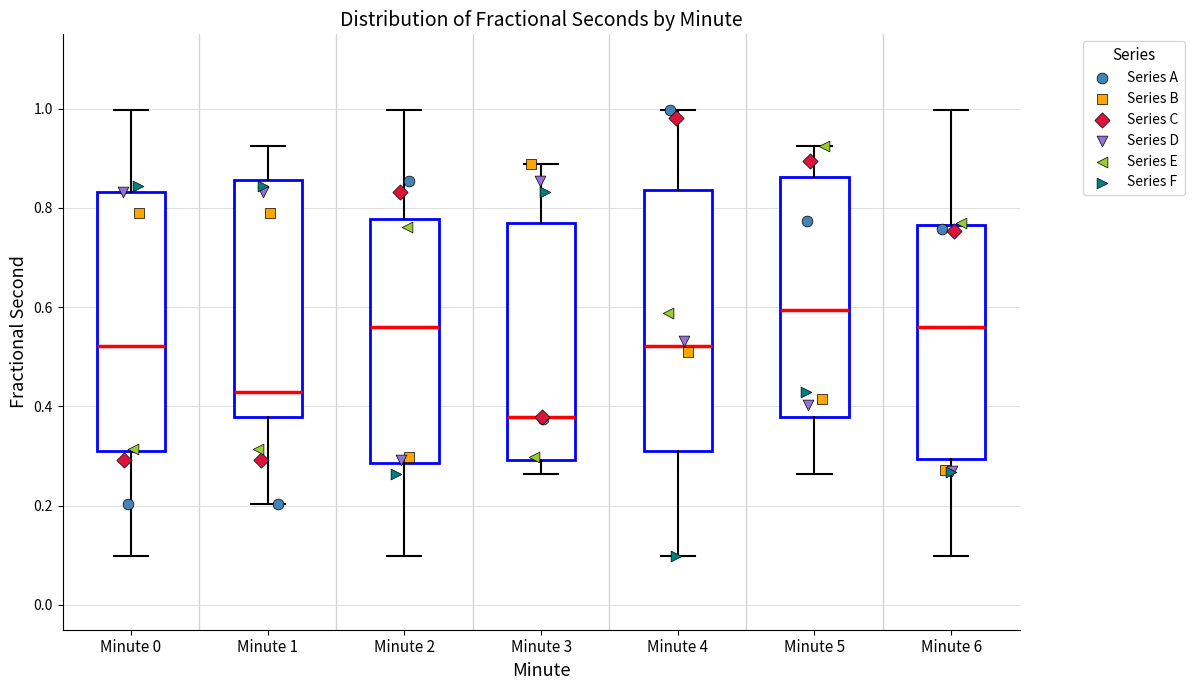

Where does the lower whisker of the box for Minute 2 end on the y-axis? The values are not printed on the chart, so give them approximately, as read against the axis.

0.10